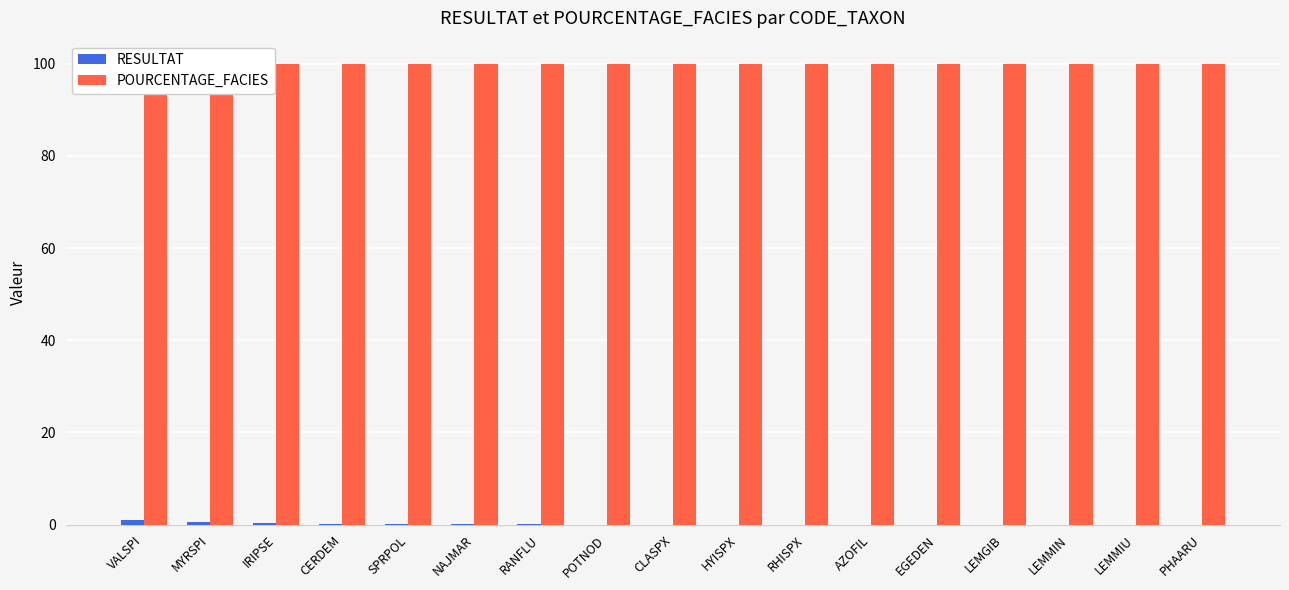

Reading left to right, transcribe all the data shown in this chart.

RESULTAT: VALSPI=1.1	MYRSPI=0.5	IRIPSE=0.3	CERDEM=0.2	SPRPOL=0.2	NAJMAR=0.1	RANFLU=0.1	POTNOD=0.0	CLASPX=0.0	HYISPX=0.0	RHISPX=0.0	AZOFIL=0.0	EGEDEN=0.0	LEMGIB=0.0	LEMMIN=0.0	LEMMIU=0.0	PHAARU=0.0
POURCENTAGE_FACIES: VALSPI=100.0	MYRSPI=100.0	IRIPSE=100.0	CERDEM=100.0	SPRPOL=100.0	NAJMAR=100.0	RANFLU=100.0	POTNOD=100.0	CLASPX=100.0	HYISPX=100.0	RHISPX=100.0	AZOFIL=100.0	EGEDEN=100.0	LEMGIB=100.0	LEMMIN=100.0	LEMMIU=100.0	PHAARU=100.0